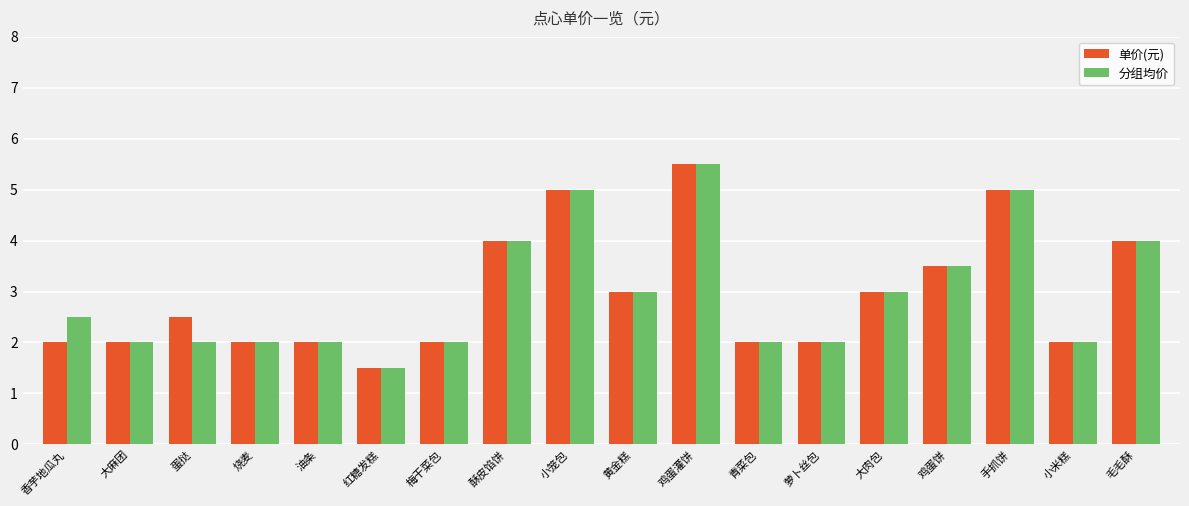

What is the label of the 16th bar from the left?

手抓饼